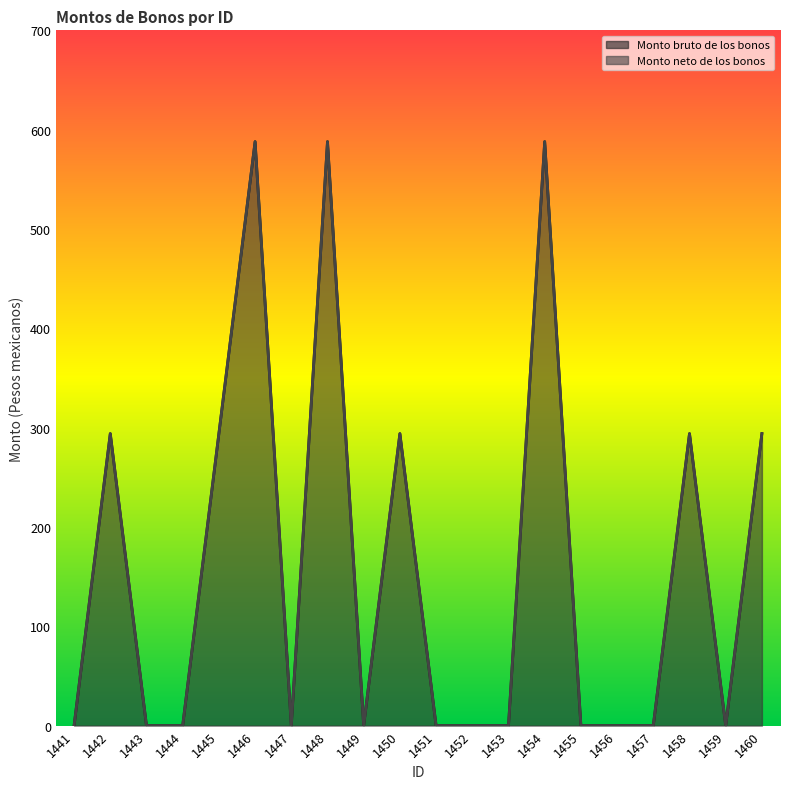

Where is the first local maximum for Monto bruto de los bonos?

1442